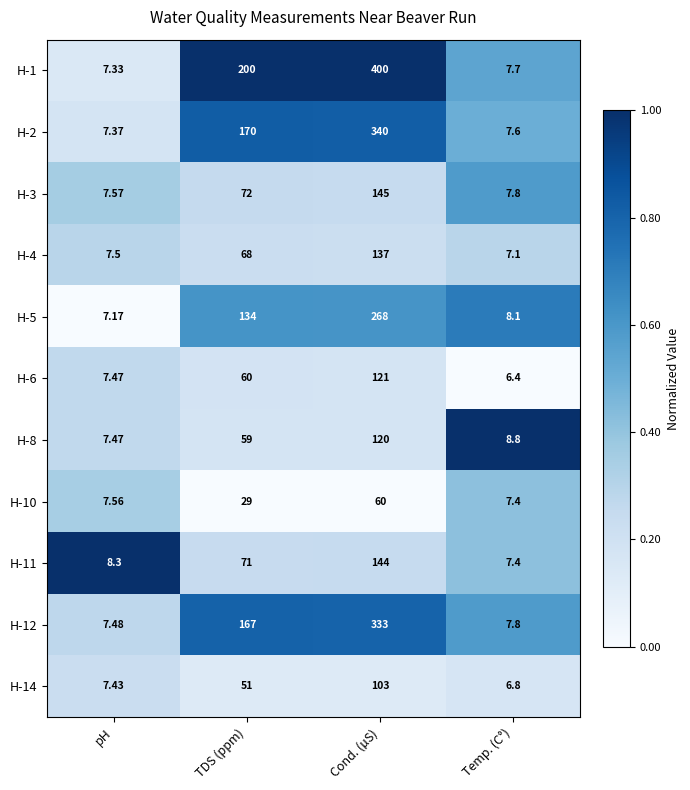

Rank the categories by H-12 value from lowest to highest.

pH, Temp. (C°), TDS (ppm), Cond. (µS)